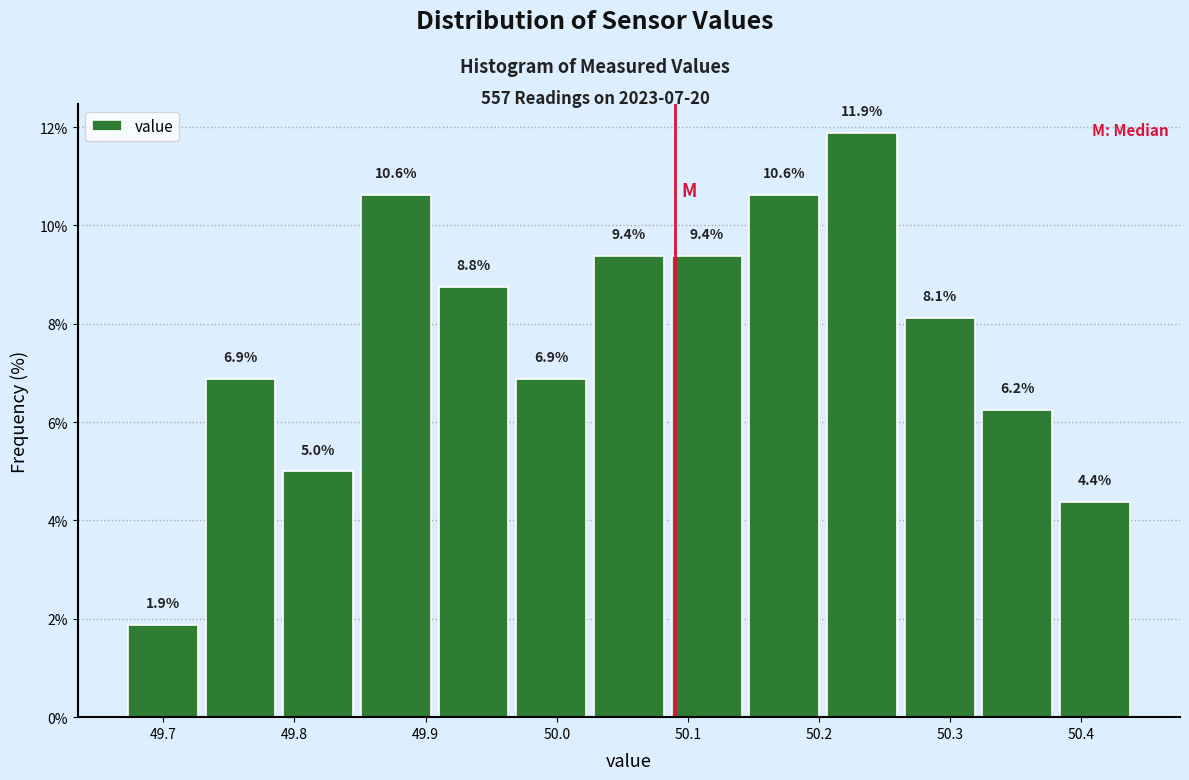

Which range on the x-axis has the tallest bar?

50.20 to 50.26